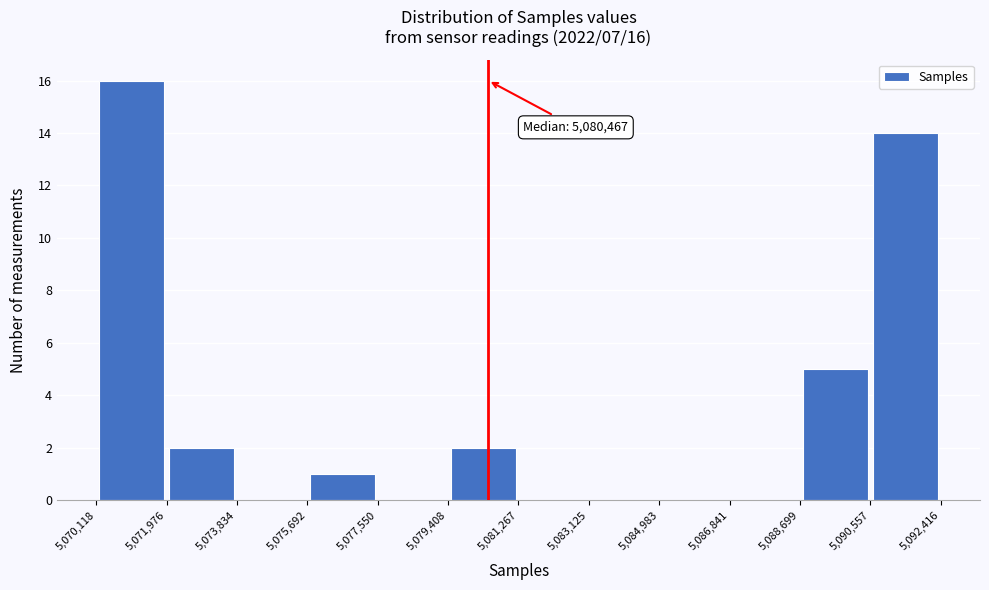

Over which range of the x-axis is the bar tallest?

5,070,118 to 5,071,976